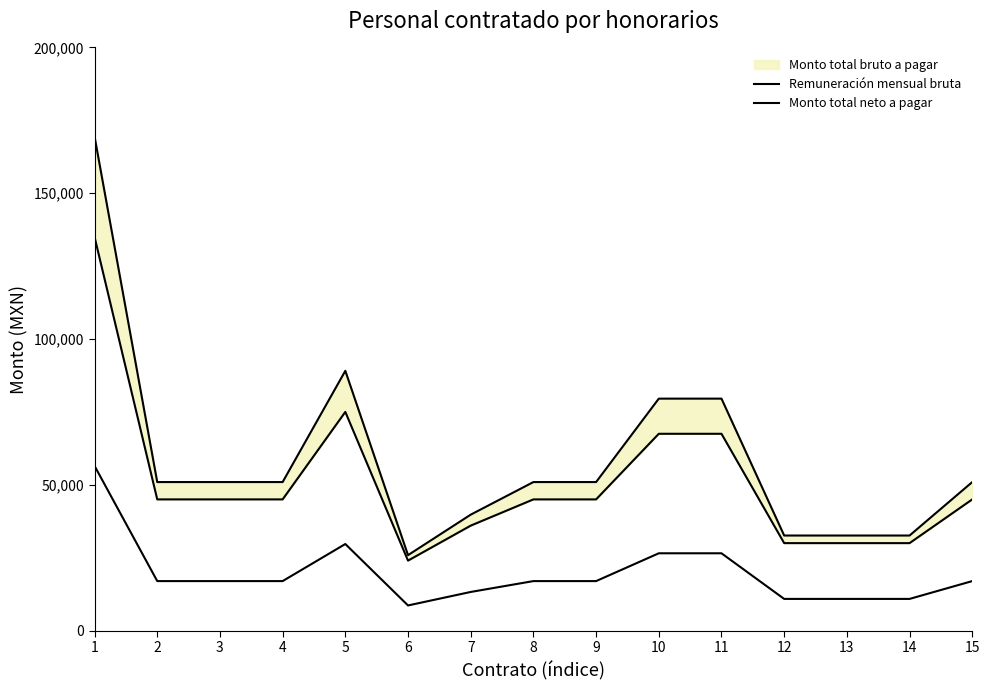

What is the value of the Monto total neto a pagar point at the 15th from the left?

45000.0